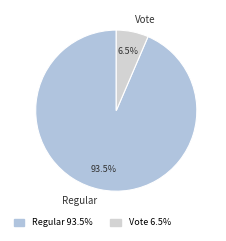

How many segments does this pie chart have?

2